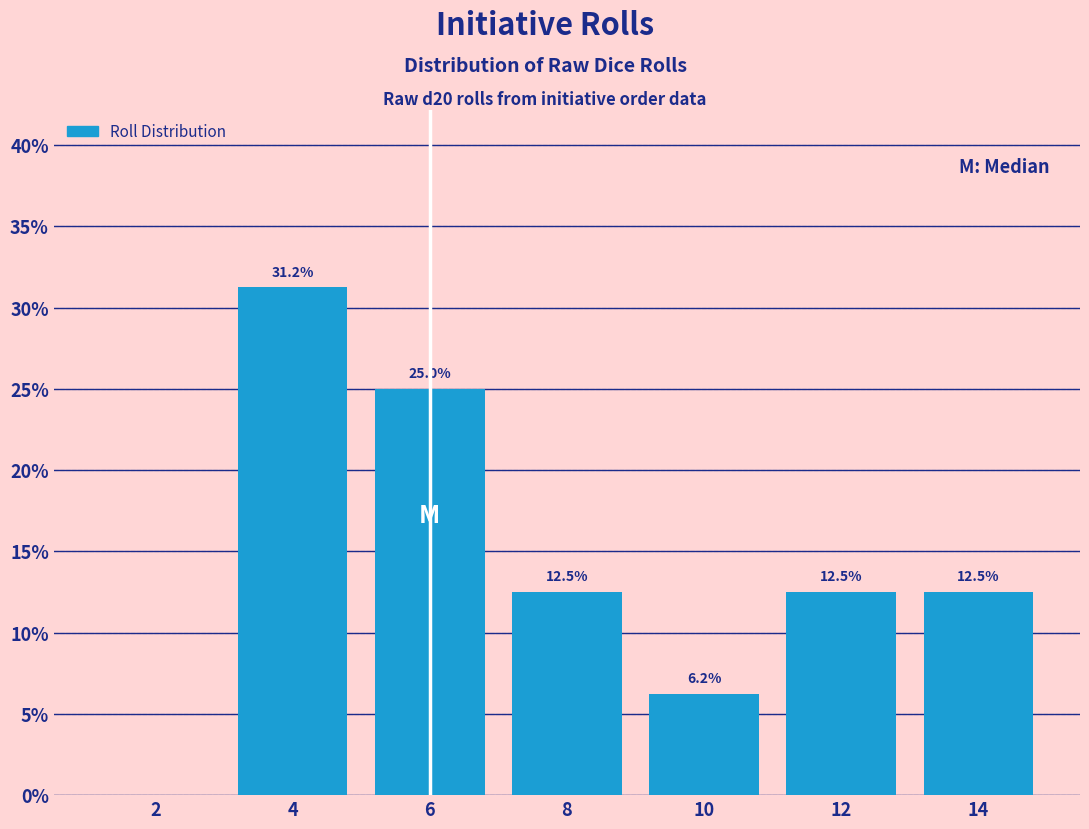

Which range on the x-axis has the tallest bar?

3 to 5